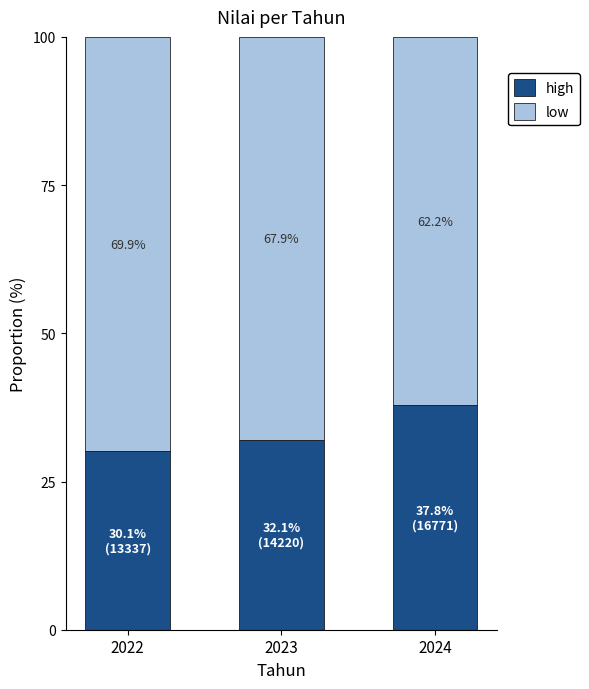

What is the maximum value for high?

37.8